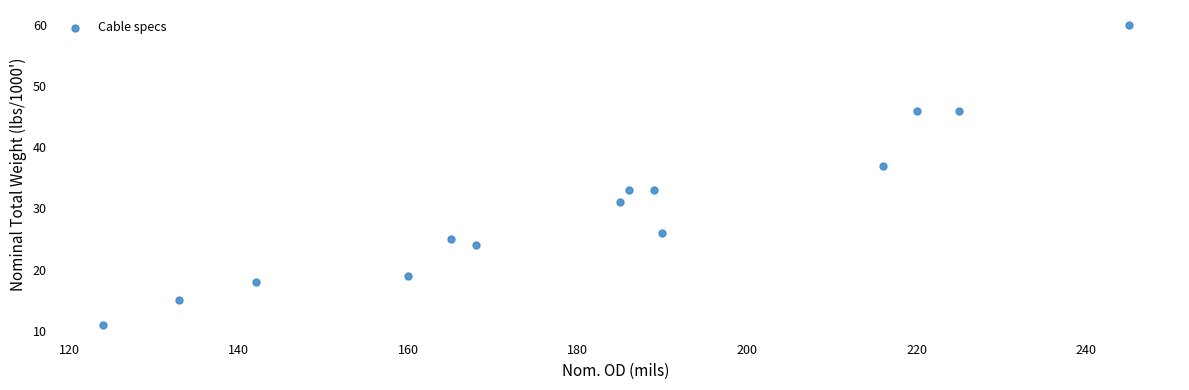

What is the range of Y values (max minus min)?

49